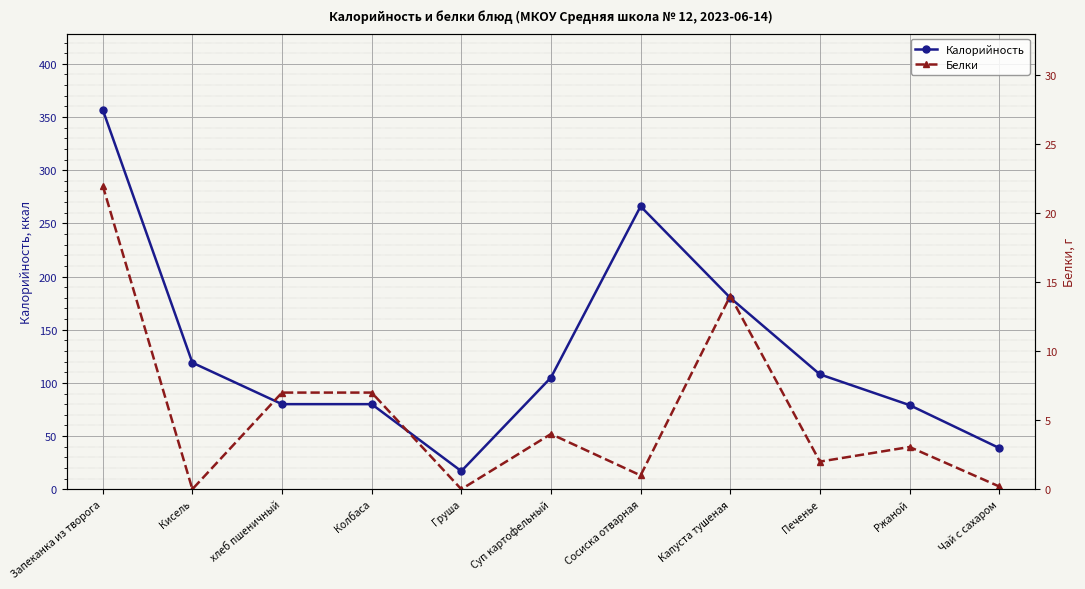

Between Запеканка из творога and Капуста тушеная, which series saw the biggest shift?

Калорийность